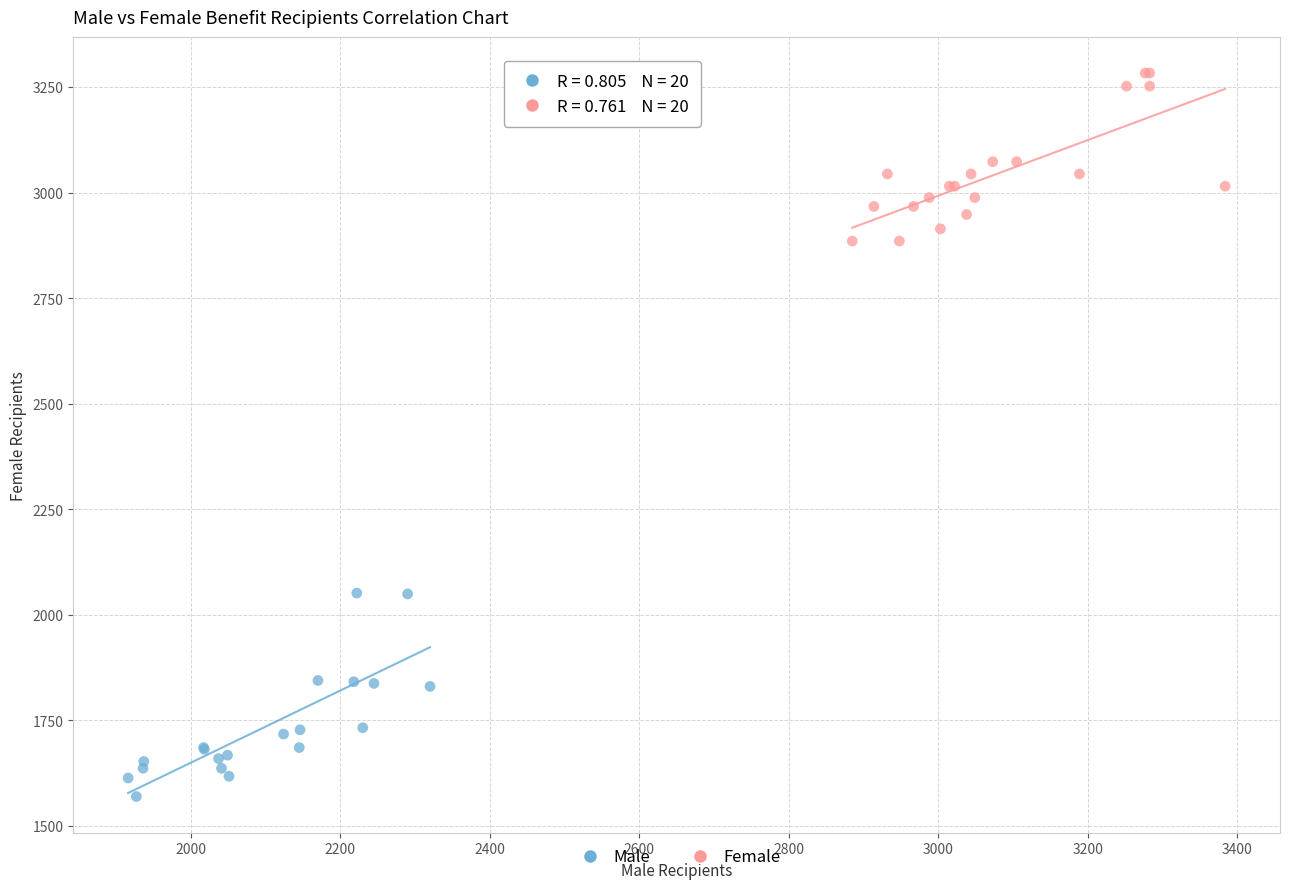

What are all the series names shown in the legend?

Male, Female